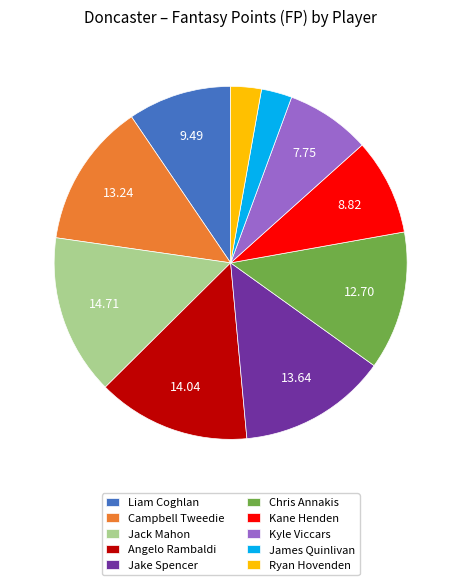

Which slice is the largest?

Jack Mahon